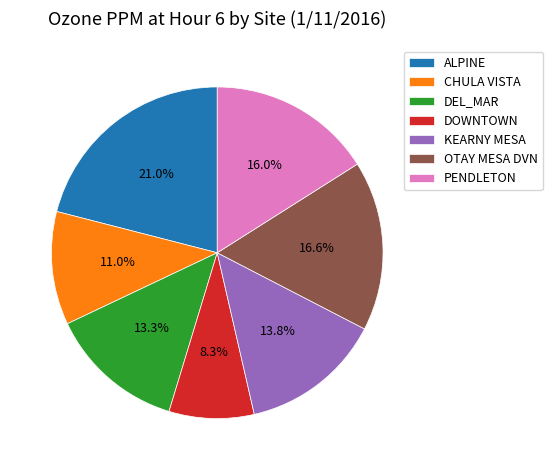

How many segments does this pie chart have?

7